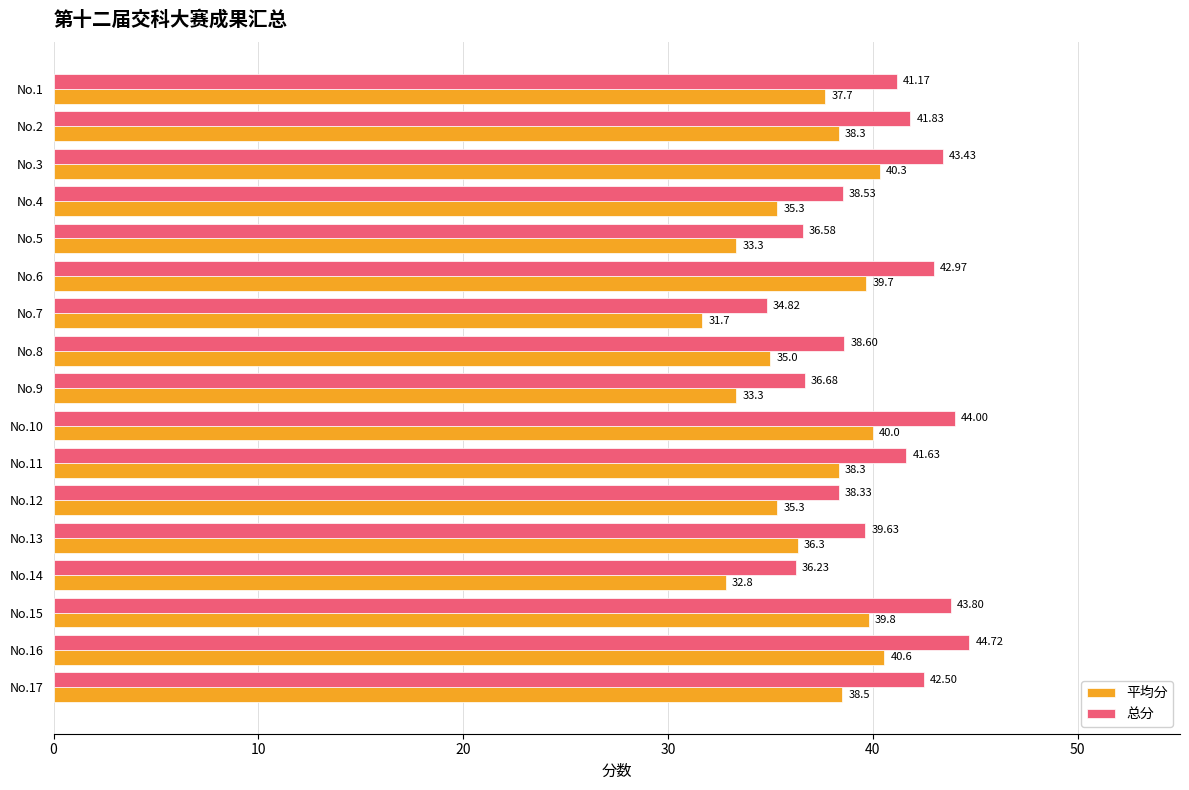

At which category is the sum across all series the highest?

No.16